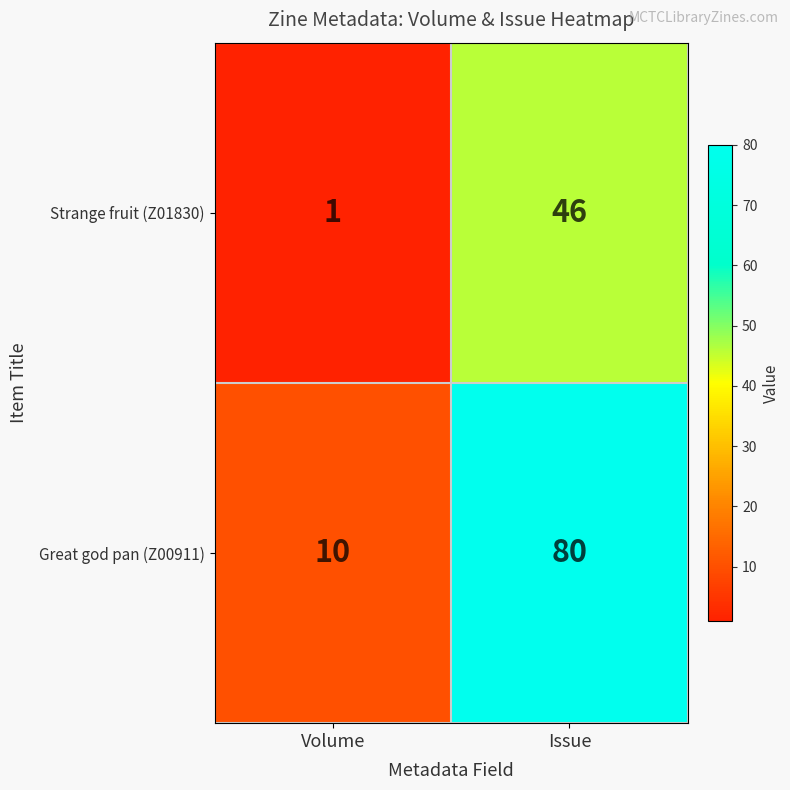

Which series has the widest spread of values?

Great god pan (Z00911)